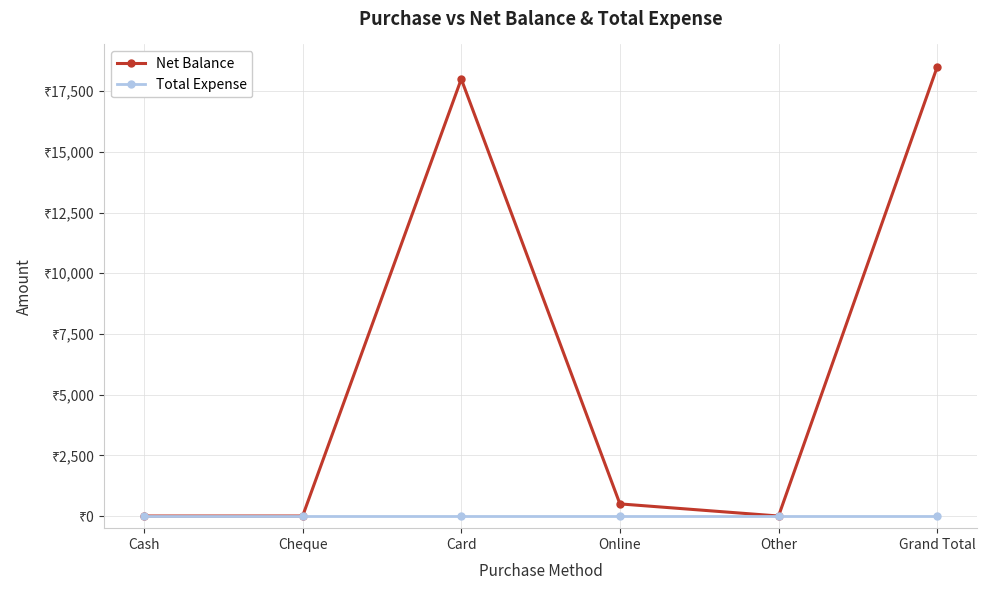

True or false: Net Balance has a value of 18500 at Grand Total.

True